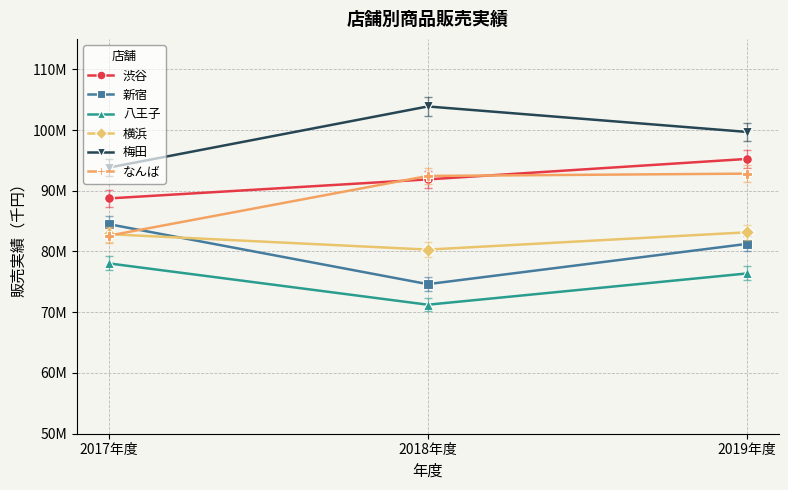

What are all the series names shown in the legend?

渋谷, 新宿, 八王子, 横浜, 梅田, なんば